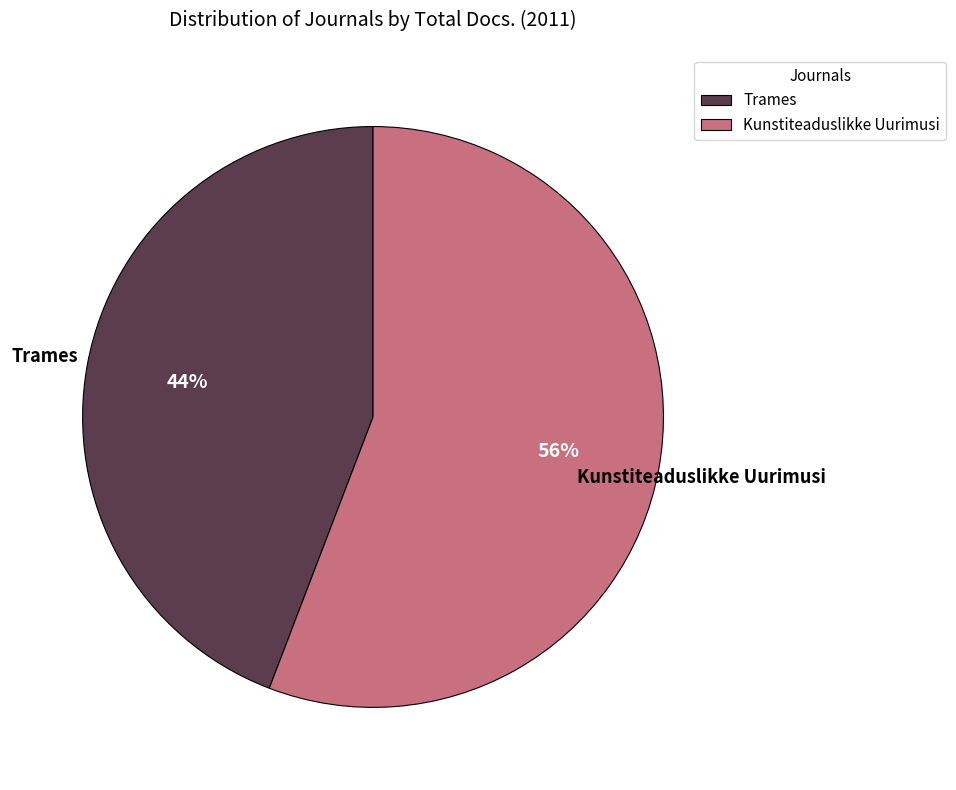

What percentage is the Trames slice, to the nearest percent?

44%